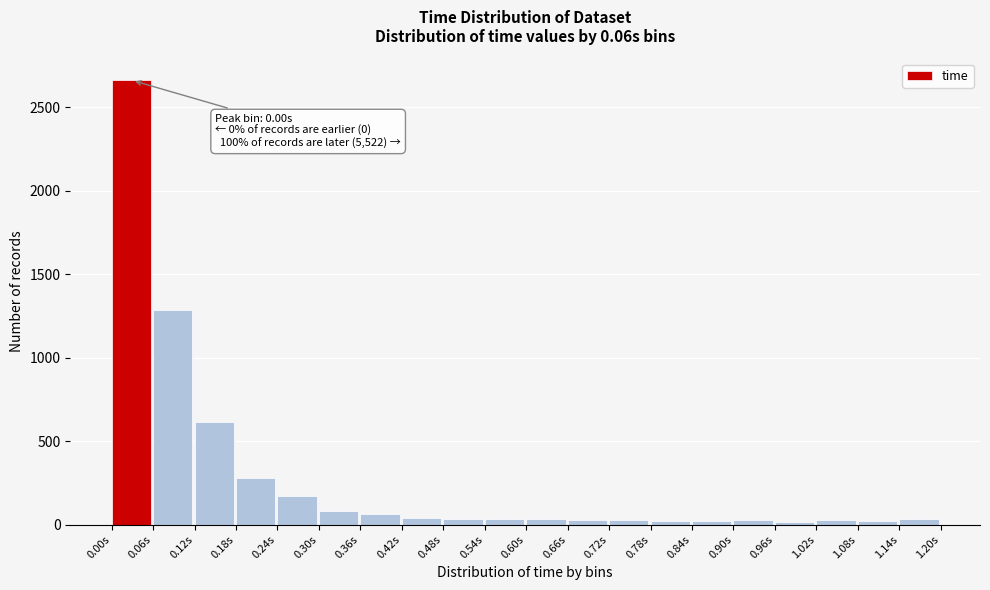

Over which range of the x-axis is the bar tallest?

0.00 to 0.06